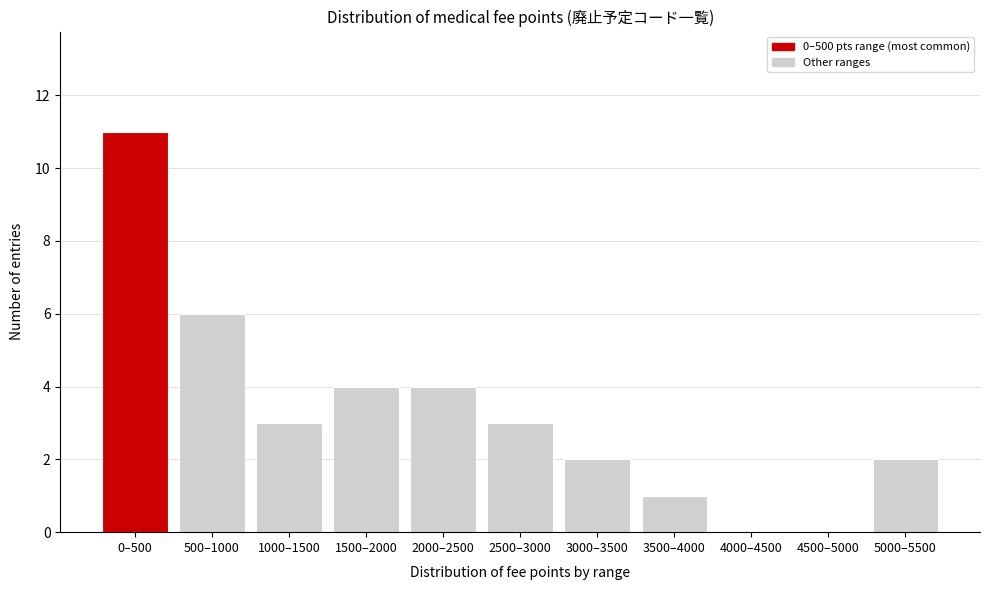

Reading right to left, transcribe all the data shown in this chart.

5000–5500=2	4500–5000=0	4000–4500=0	3500–4000=1	3000–3500=2	2500–3000=3	2000–2500=4	1500–2000=4	1000–1500=3	500–1000=6	0–500=11